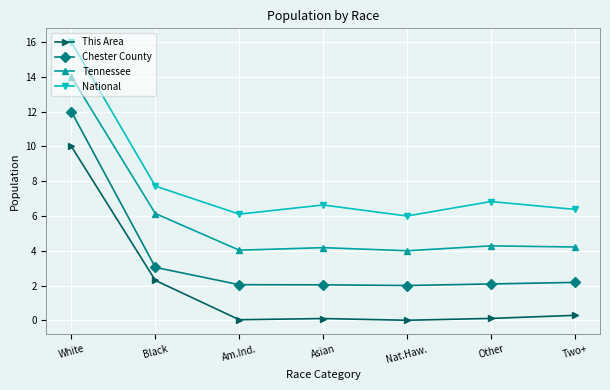

How many lines are shown in the chart?

4